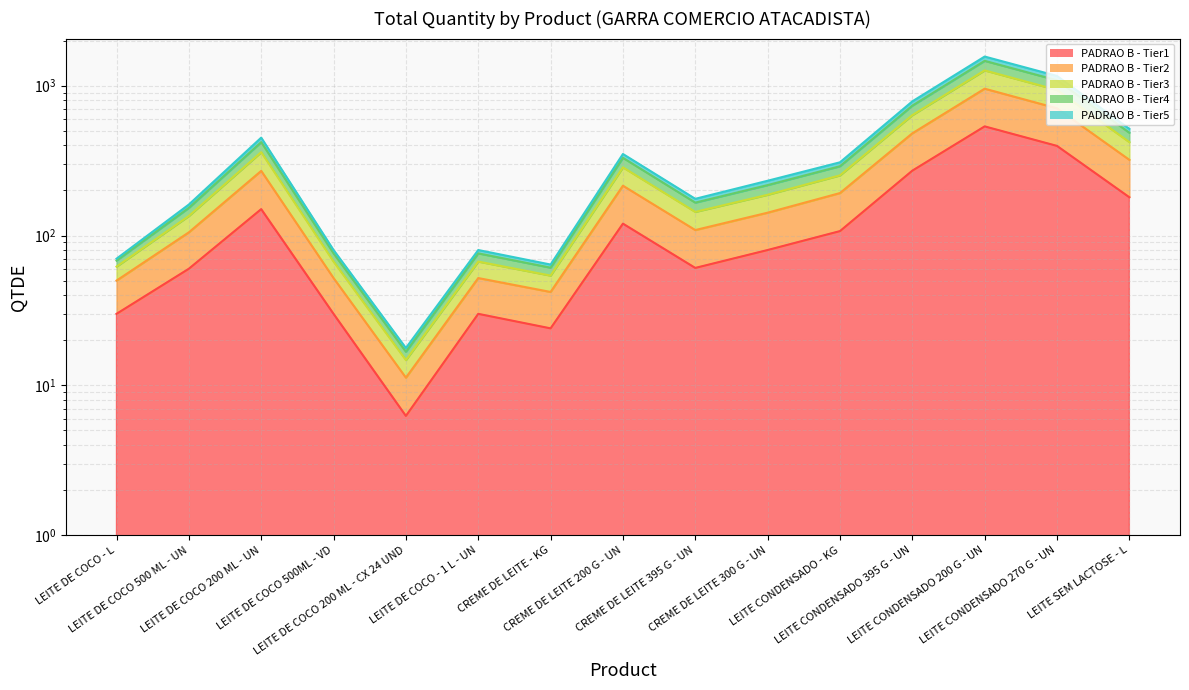

At which category does the chart reach its peak across all series?

LEITE CONDENSADO 200 G - UN